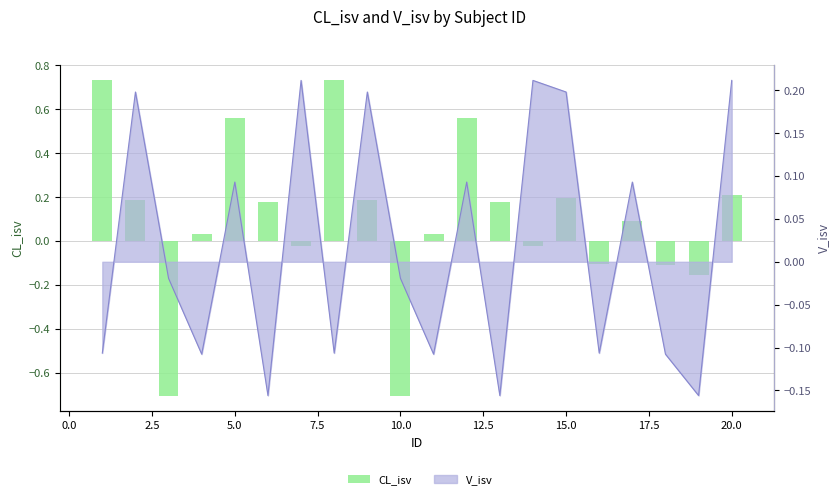

The chart shows a value of 0.0 at 5.0. True or false?

False